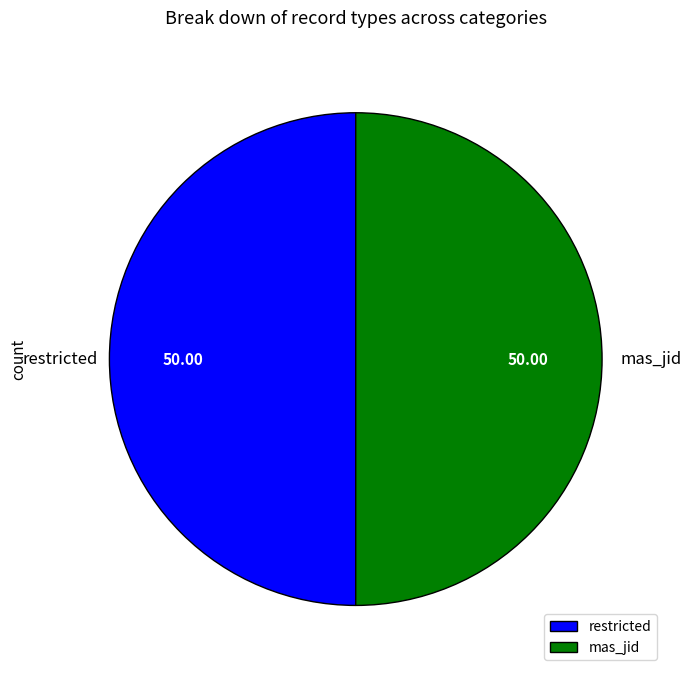

Combined, do mas_jid and restricted account for over 50%?

Yes